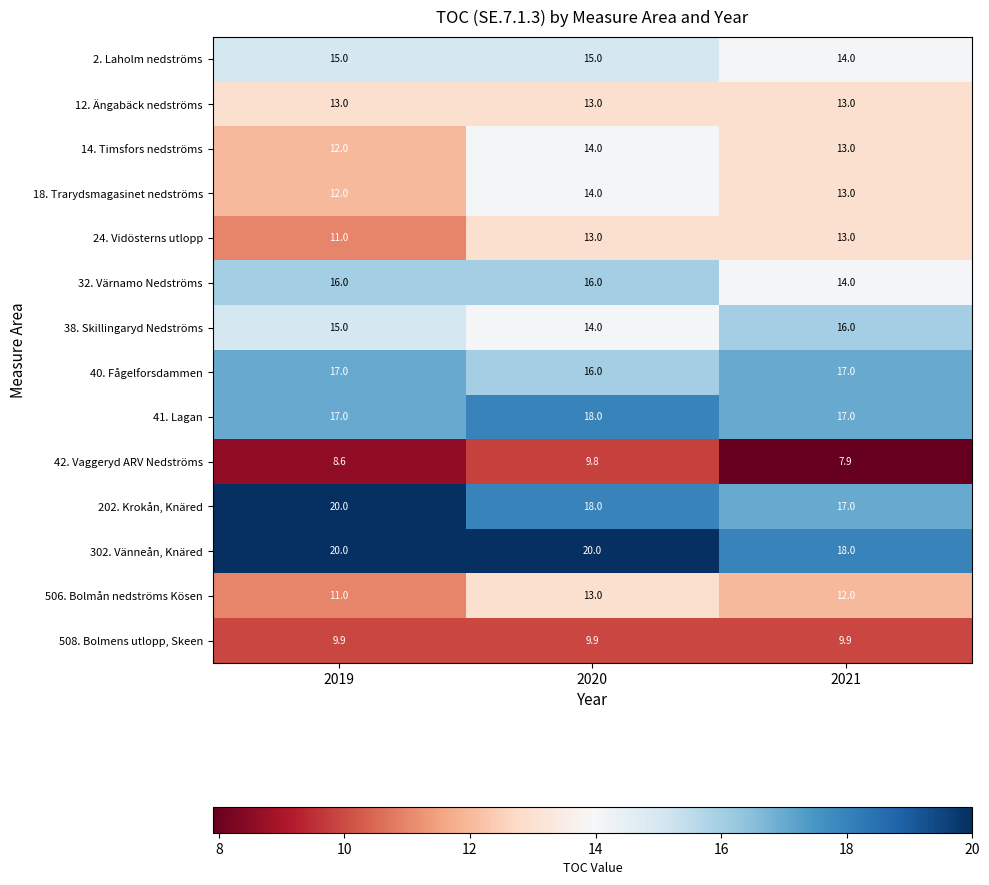

What is the sum of the 18. Trarydsmagasinet nedströms values at 2021 and 2020?

27.0